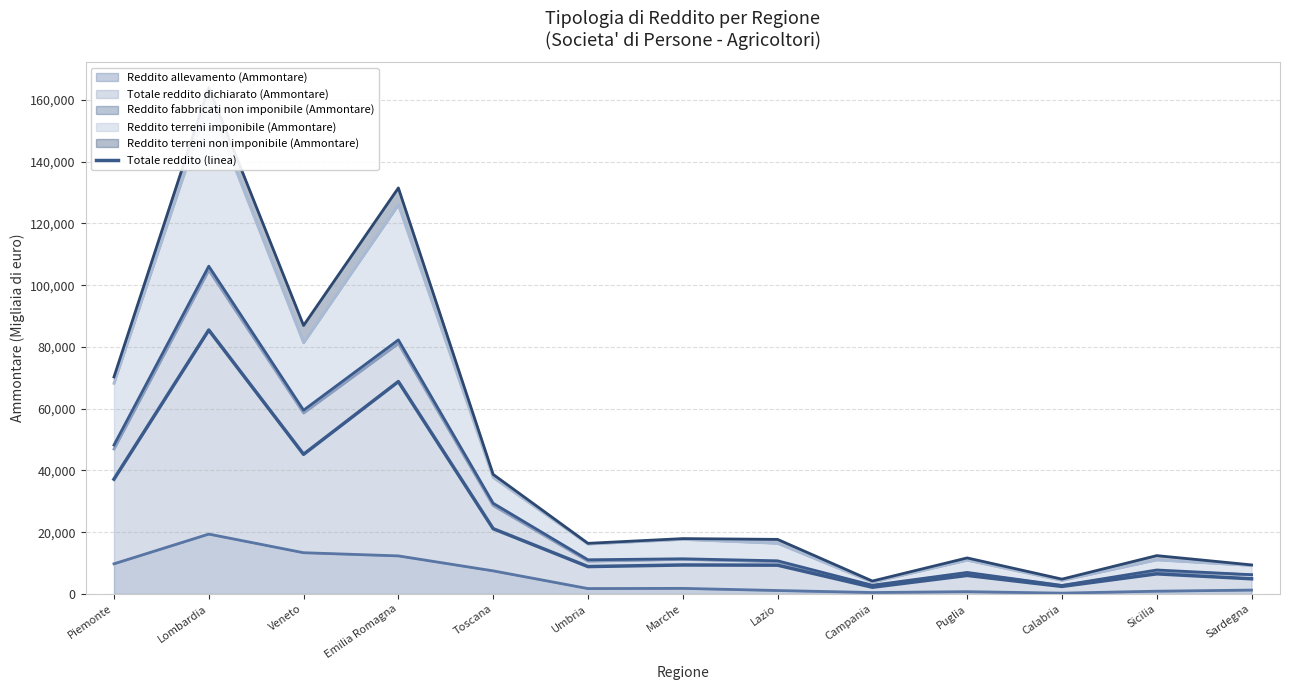

What is the greatest value displayed?

85482